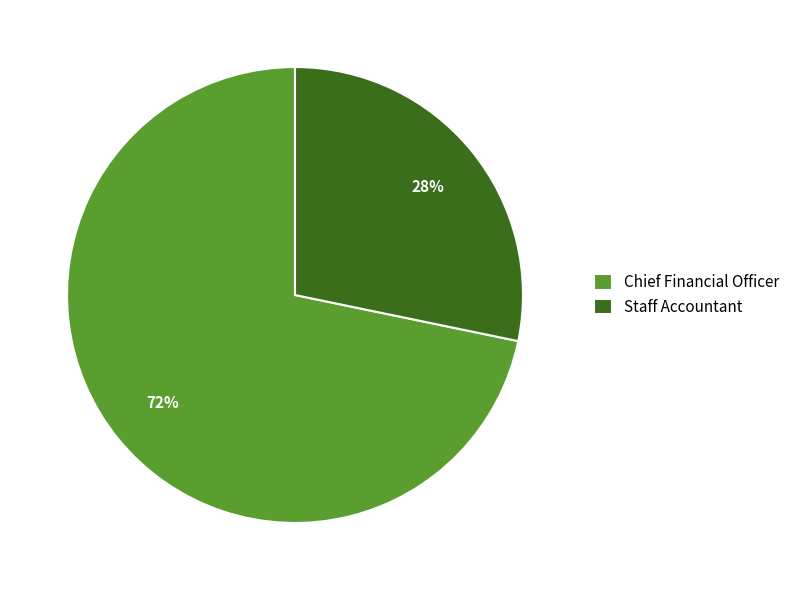

Do Chief Financial Officer and Staff Accountant together represent more than half of the pie?

Yes